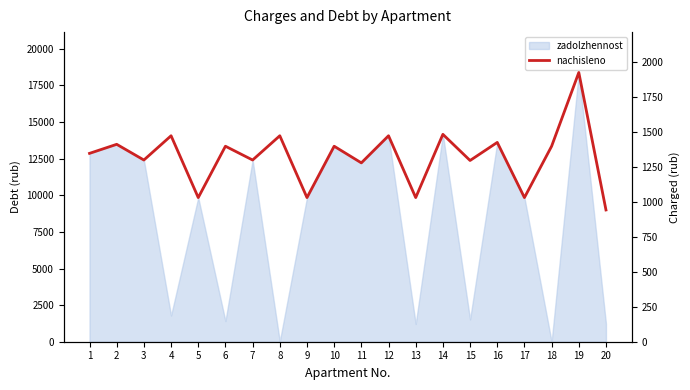

What is the greatest value displayed?

1925.5